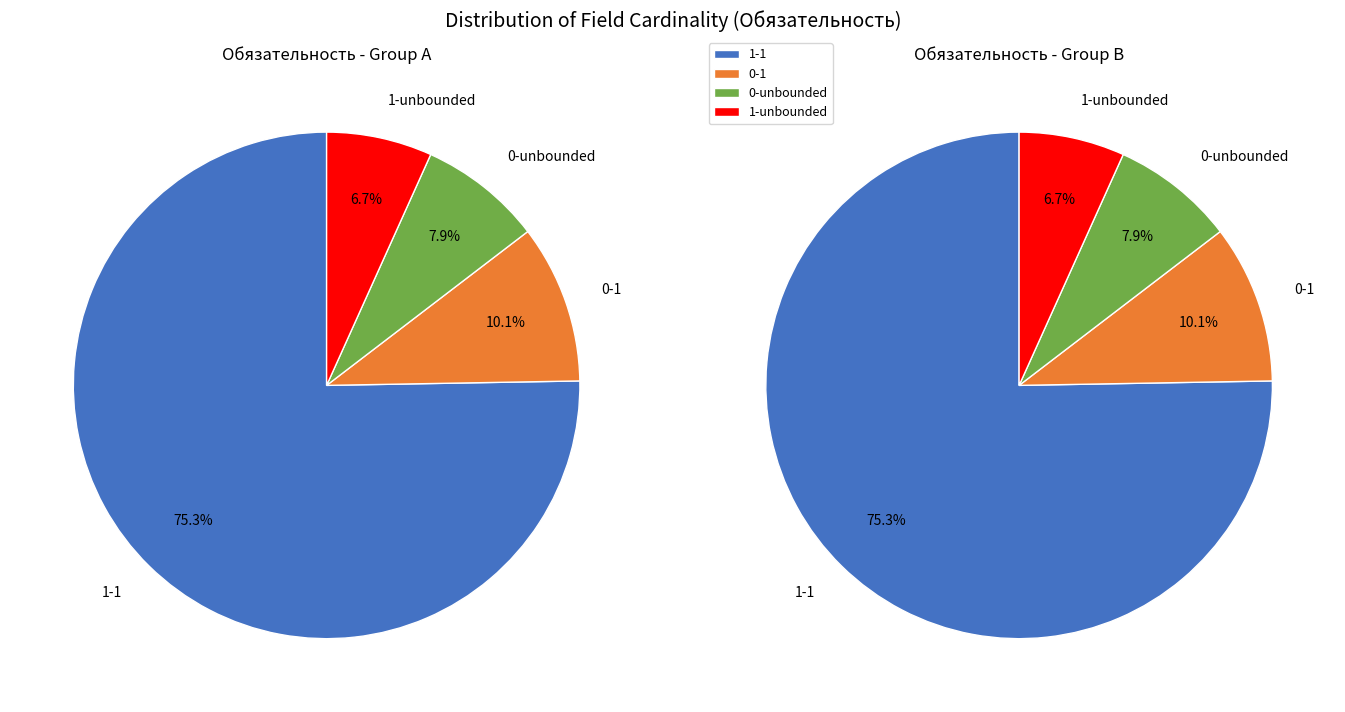

Is there any slice that represents more than half of the pie?

Yes